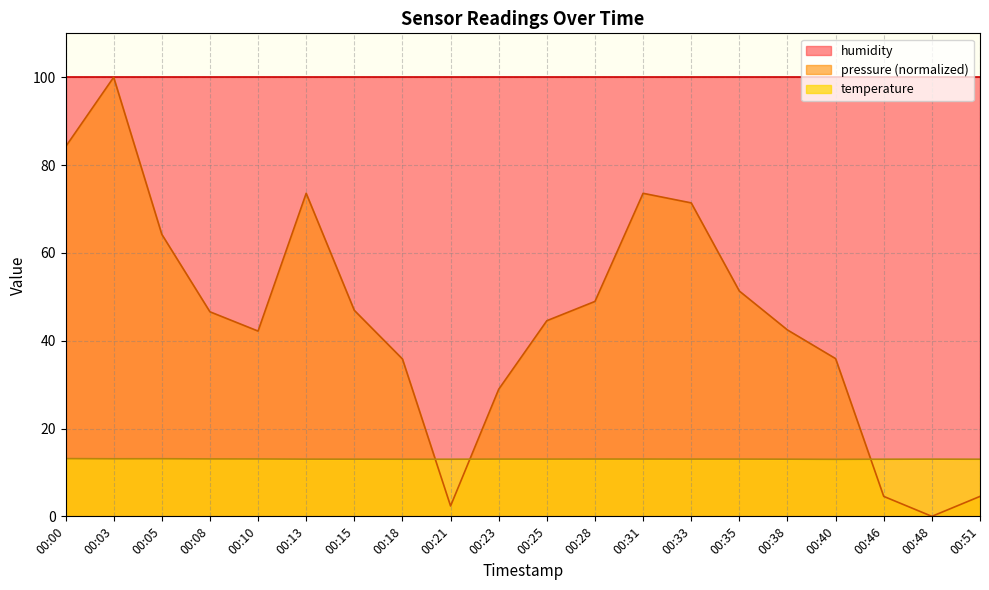

Which series ends up on top after the final intersection of temperature and pressure?

temperature